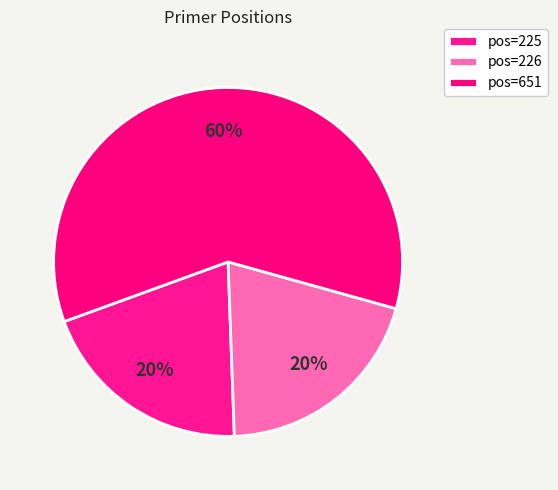

To the nearest percent, what is the difference between the largest and smallest slice percentages?

40%